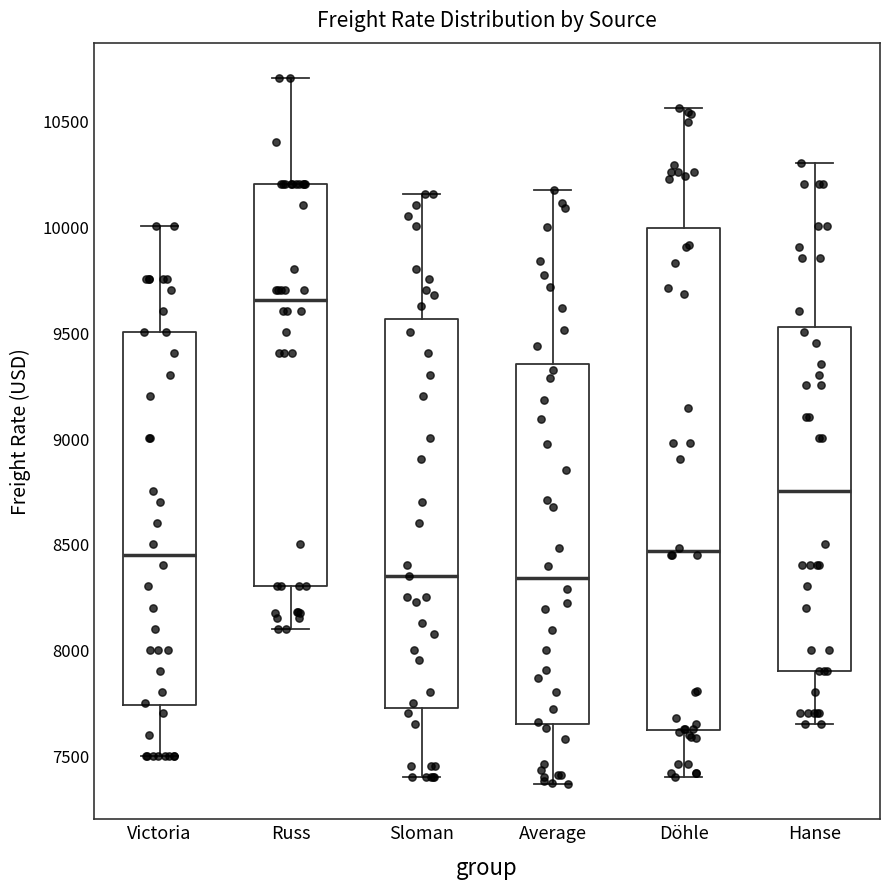

Which box has the highest median line?

Russ